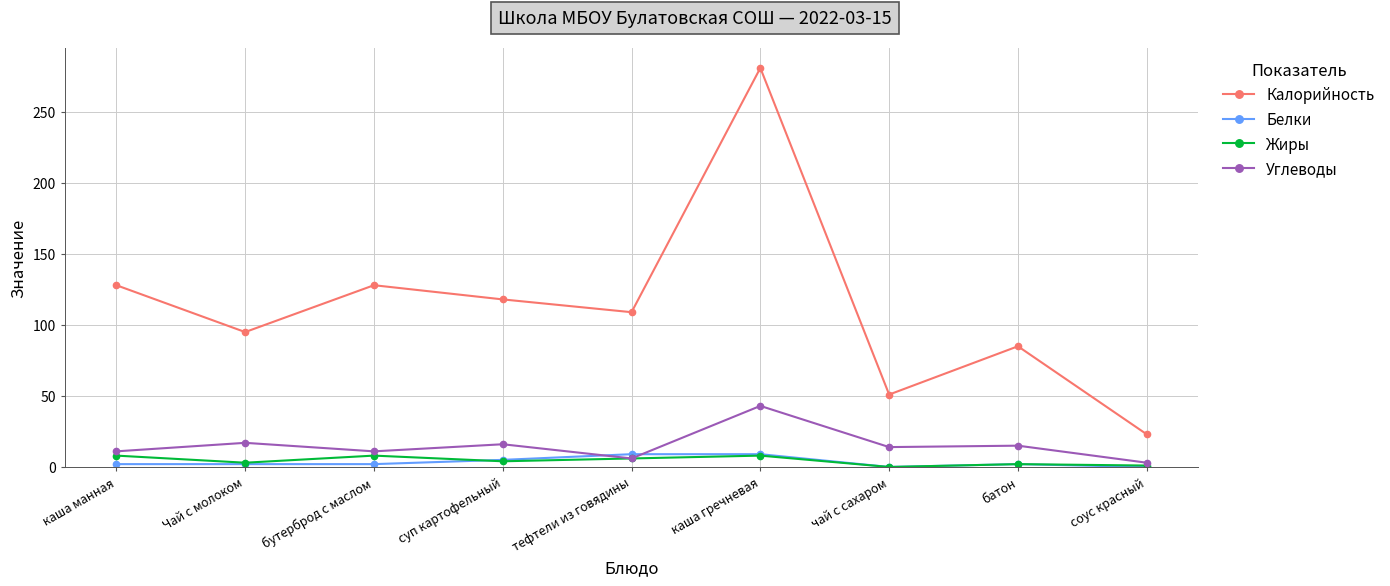

True or false: Белки and Калорийность cross at least once.

False